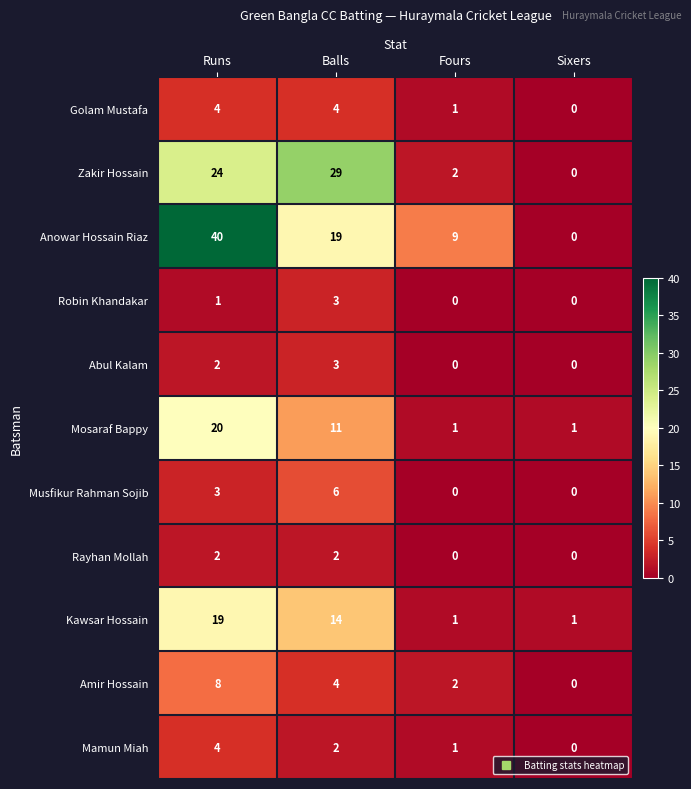

What is the difference between the maximum and minimum values in the Golam Mustafa series?

4